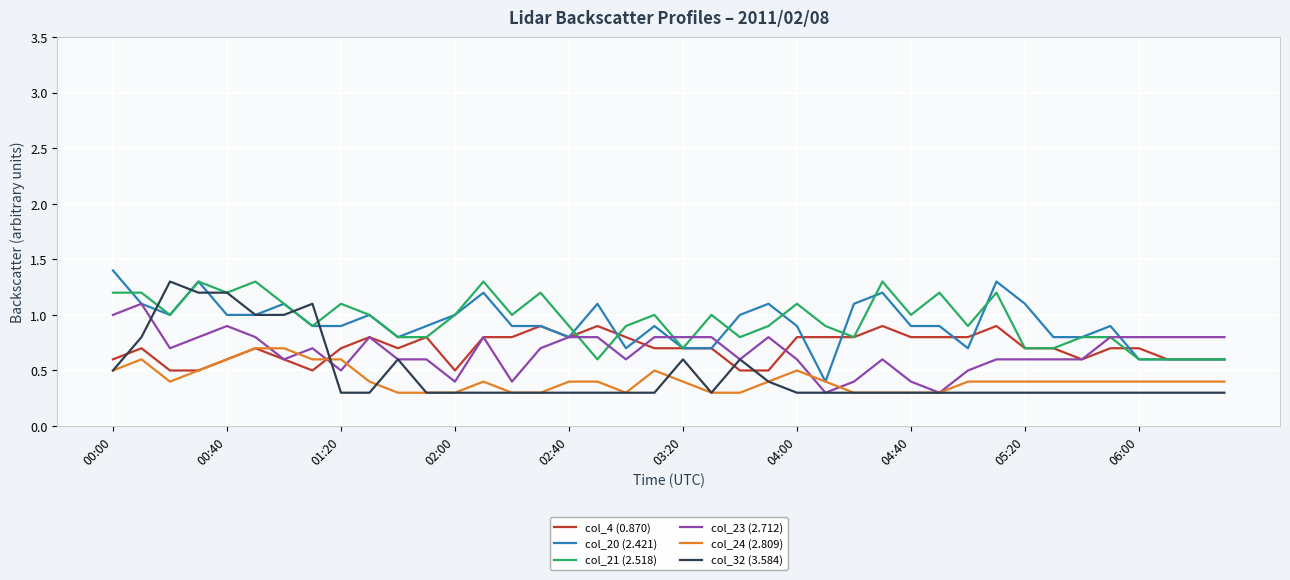

What is the maximum value shown in the chart?

1.4